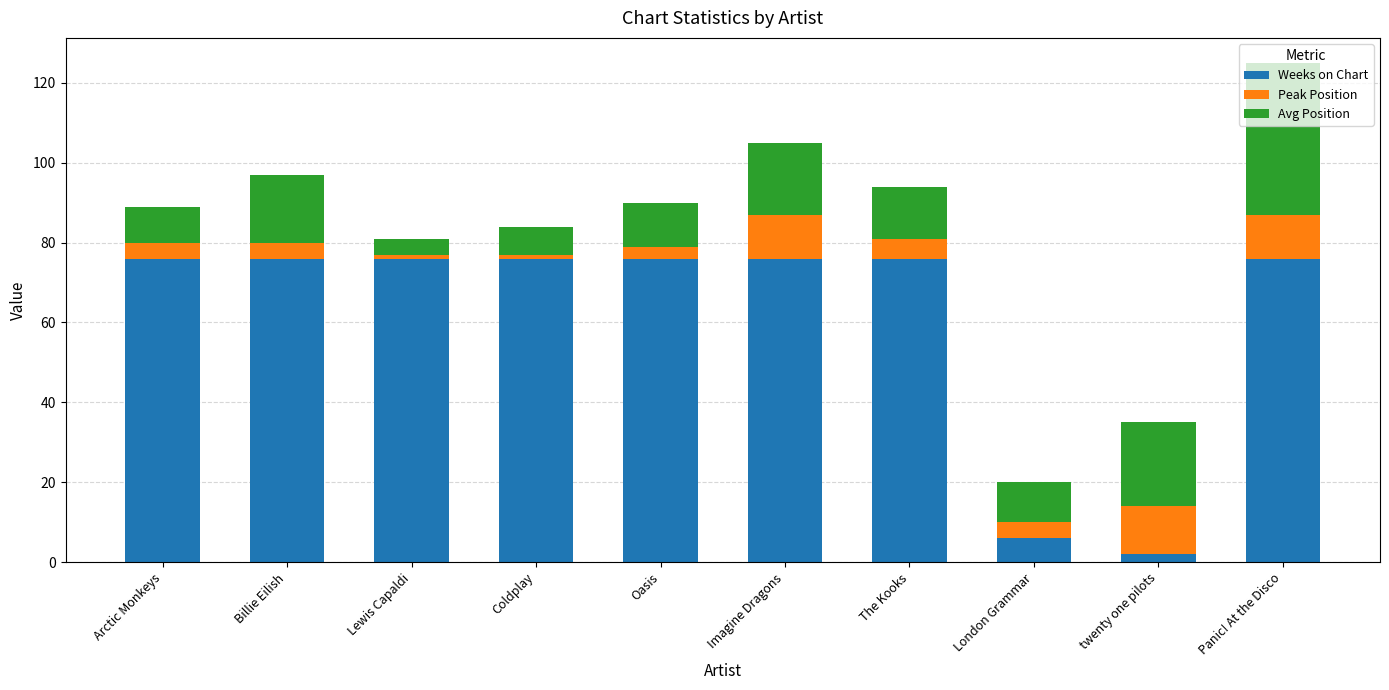

At which label does Weeks on Chart reach its minimum?

twenty one pilots